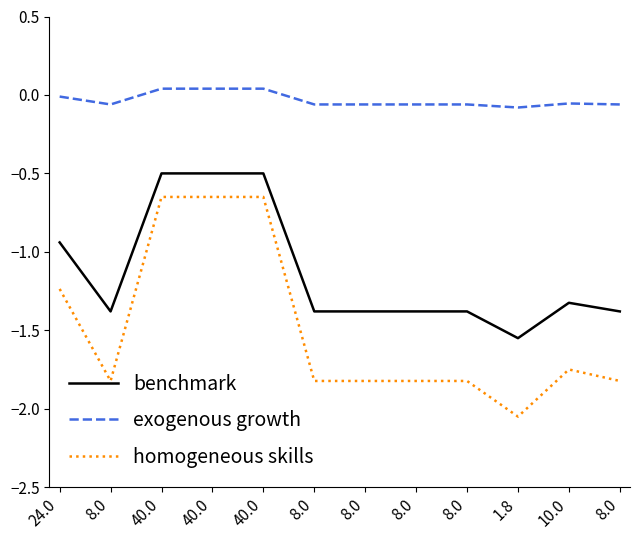

List the labels in order of homogeneous skills value, smallest first.

1.8, 8.0, 8.0, 8.0, 8.0, 8.0, 8.0, 10.0, 24.0, 40.0, 40.0, 40.0